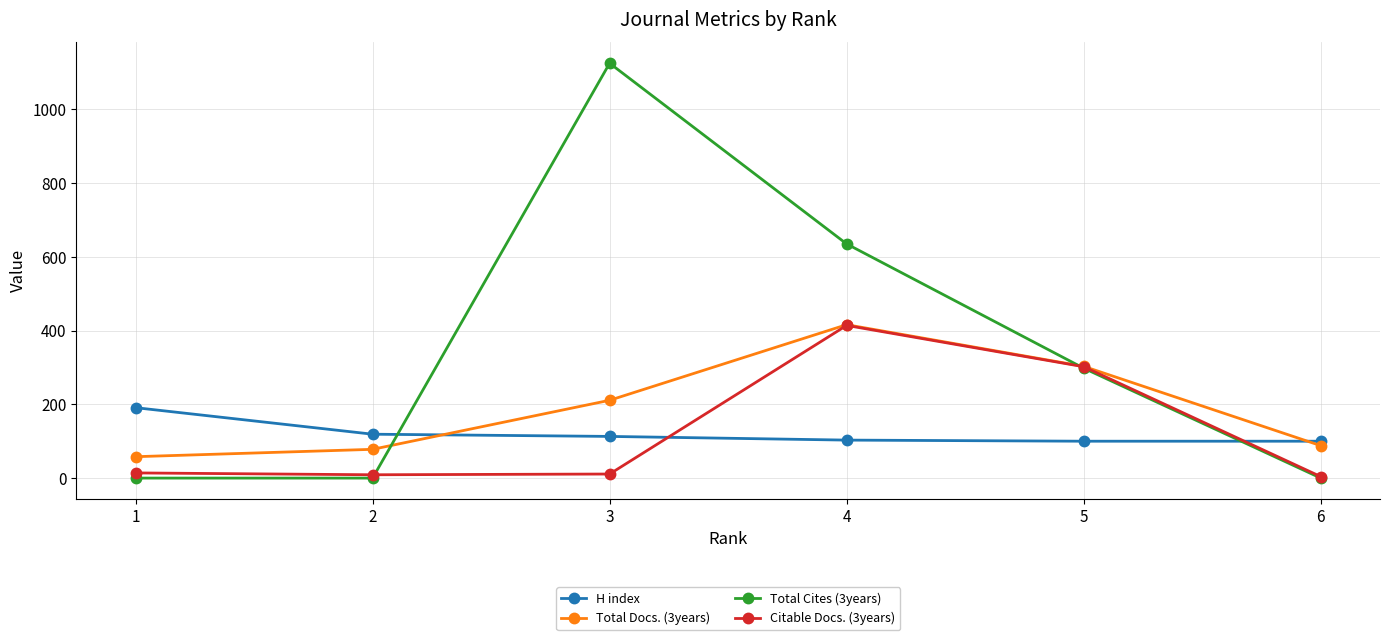

Which series has the largest total across all categories?

Total Cites (3years)